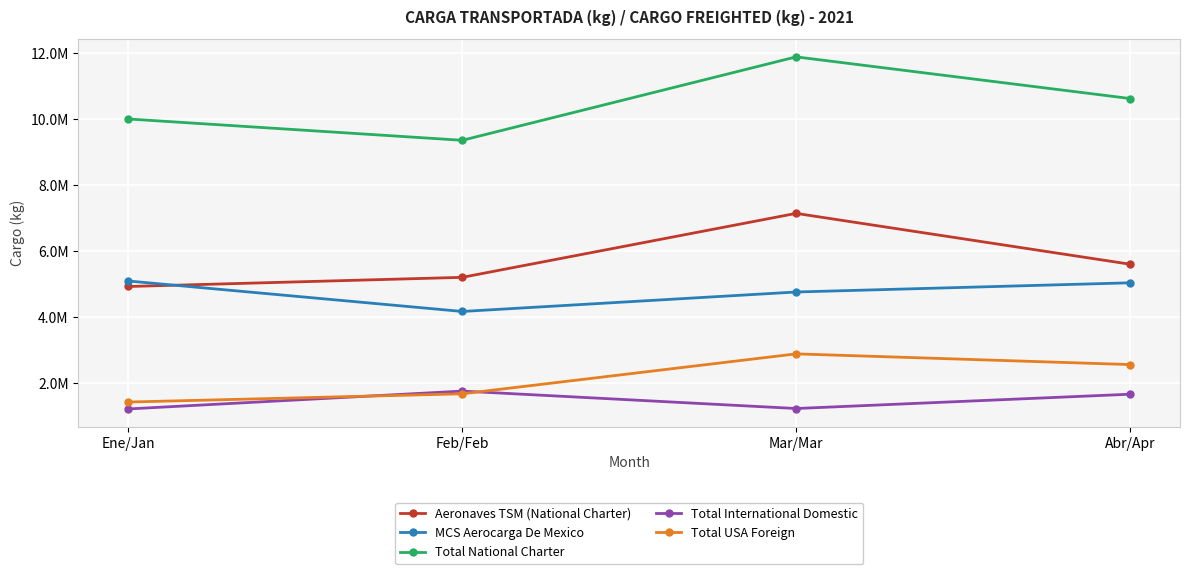

Rank the series at Feb/Feb from highest to lowest value.

Total National Charter, Aeronaves TSM (National Charter), MCS Aerocarga De Mexico, Total International Domestic, Total USA Foreign